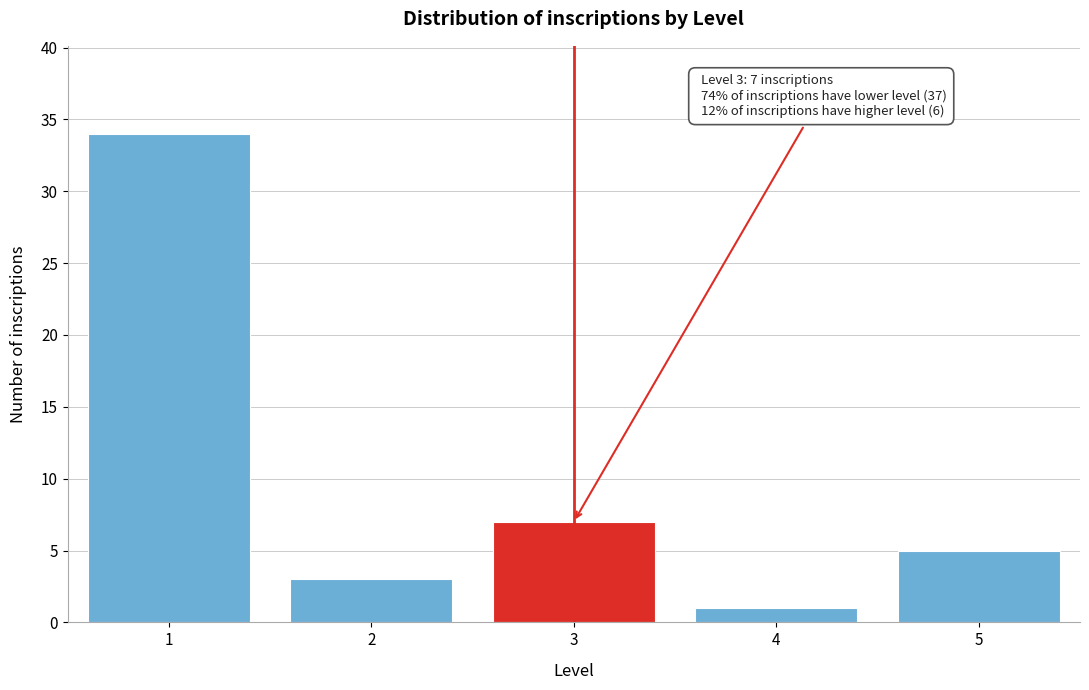

Reading left to right, extract all data points from this chart.

34	3	7	1	5